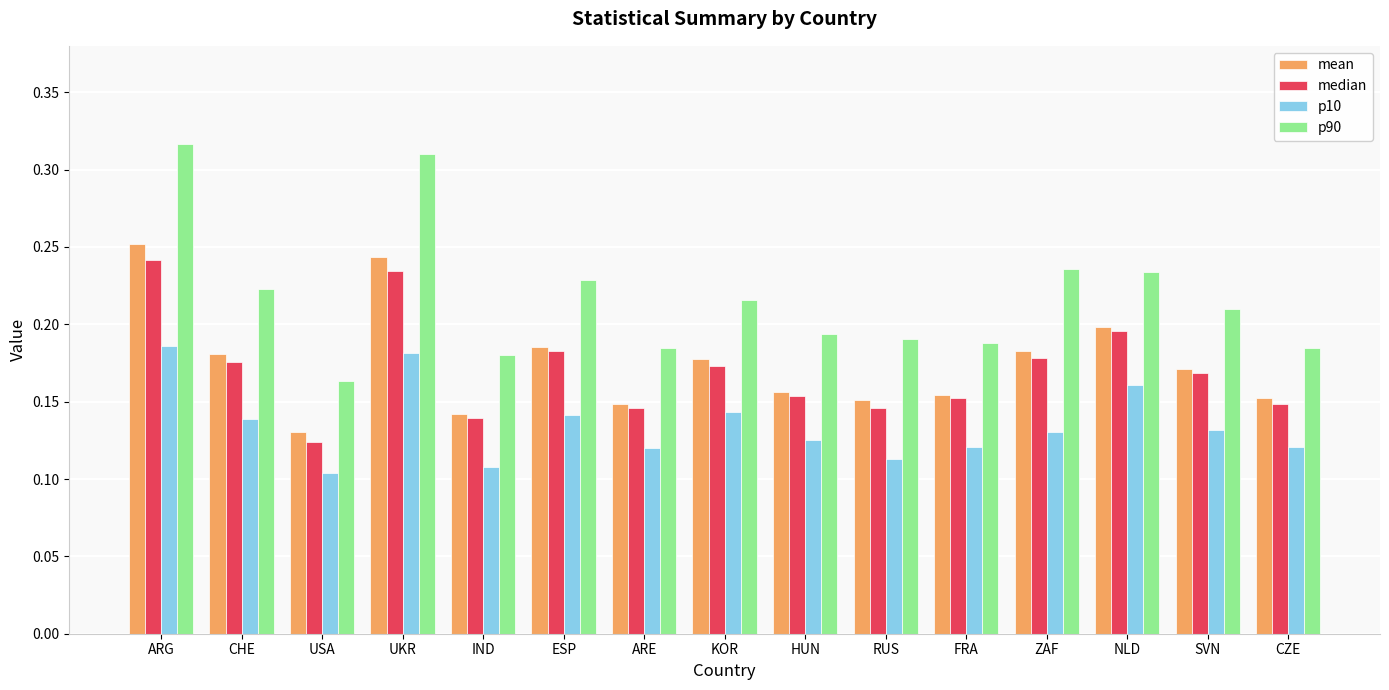

What is the sum of all p10 values?

2.0